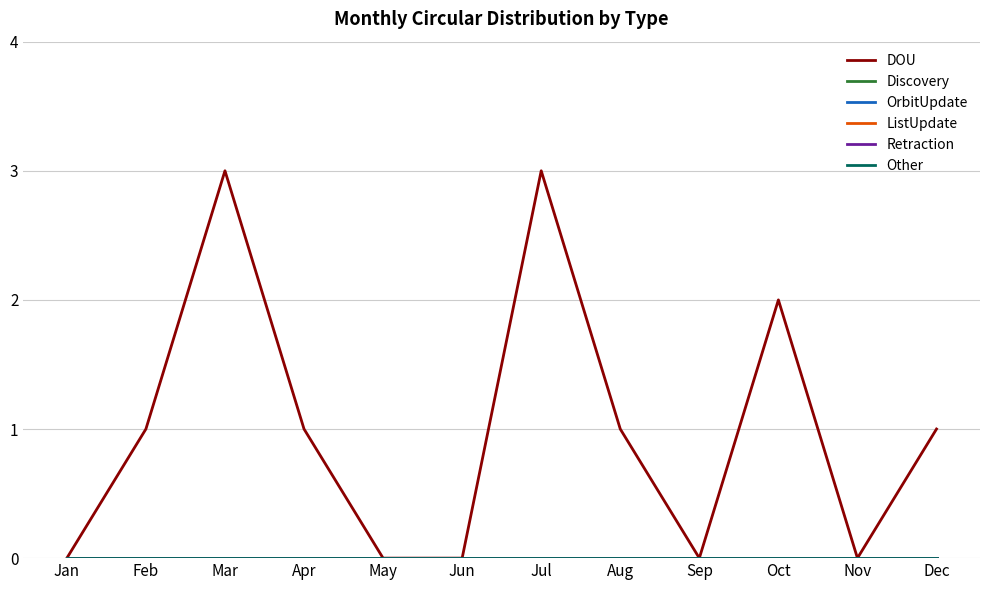

True or false: Retraction and Discovery intersect in this chart.

False